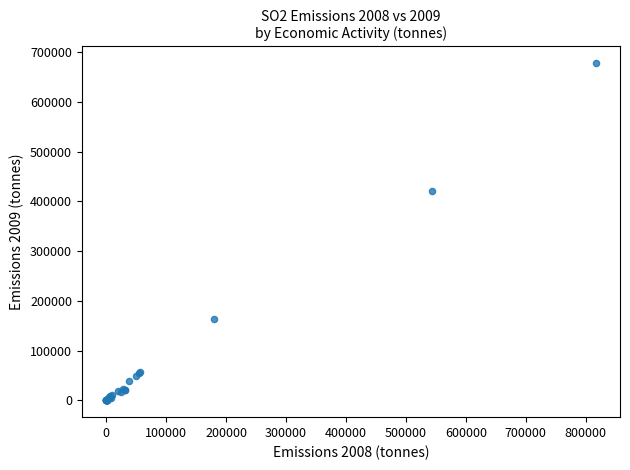

What Y value in the scatter plot is closest to 338985?

421598.2